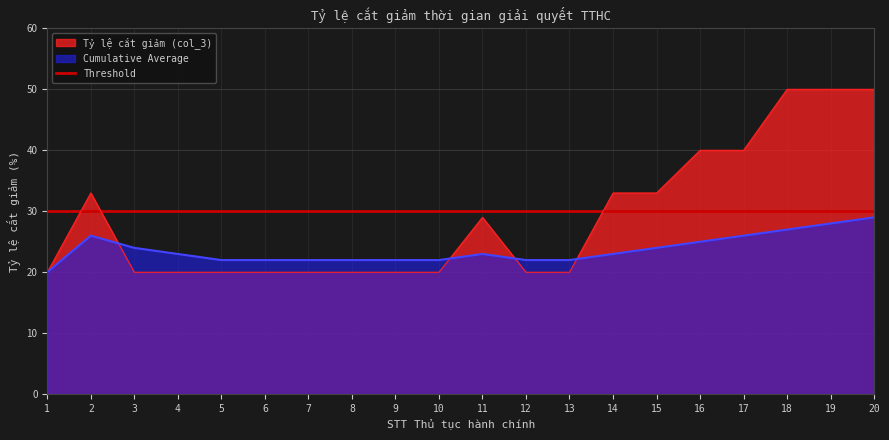

What is the average value of the Cumulative Average series?

24